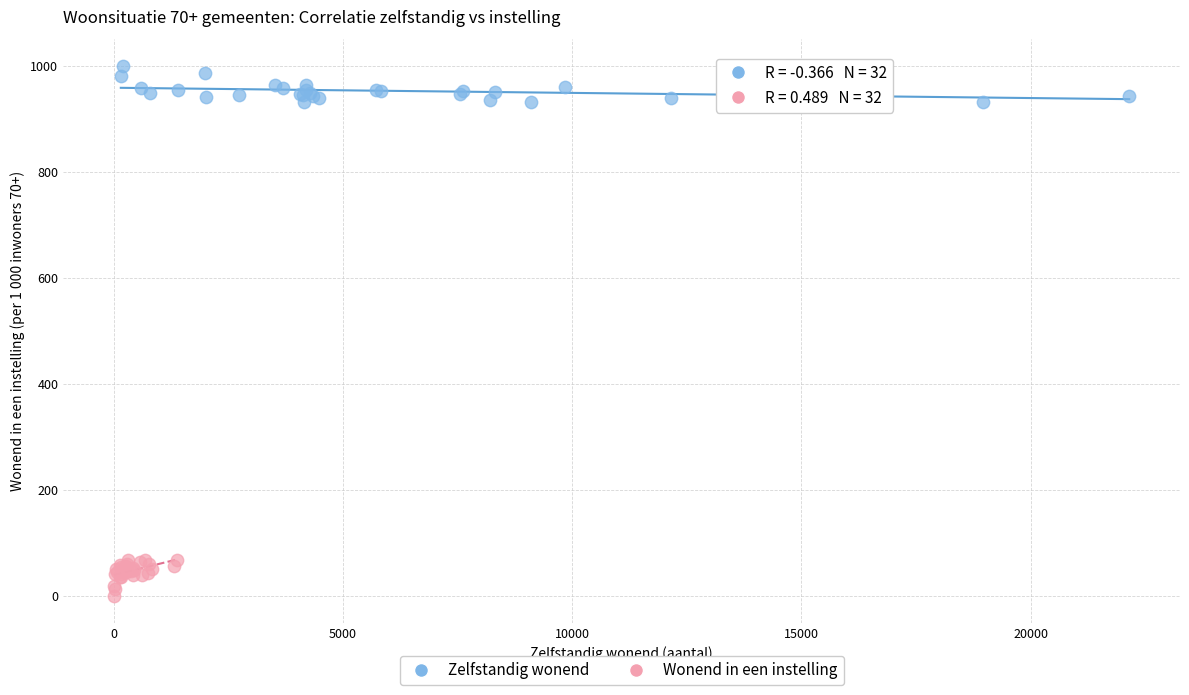

Which series reaches the minimum Y coordinate?

Wonend in een instelling